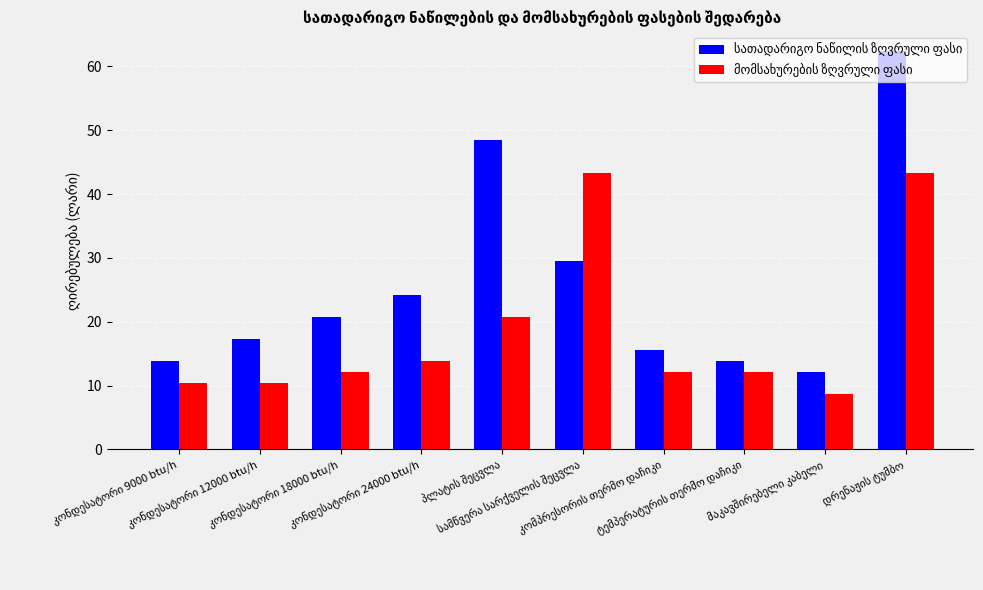

At how many categories does at least one series exceed 42?

3